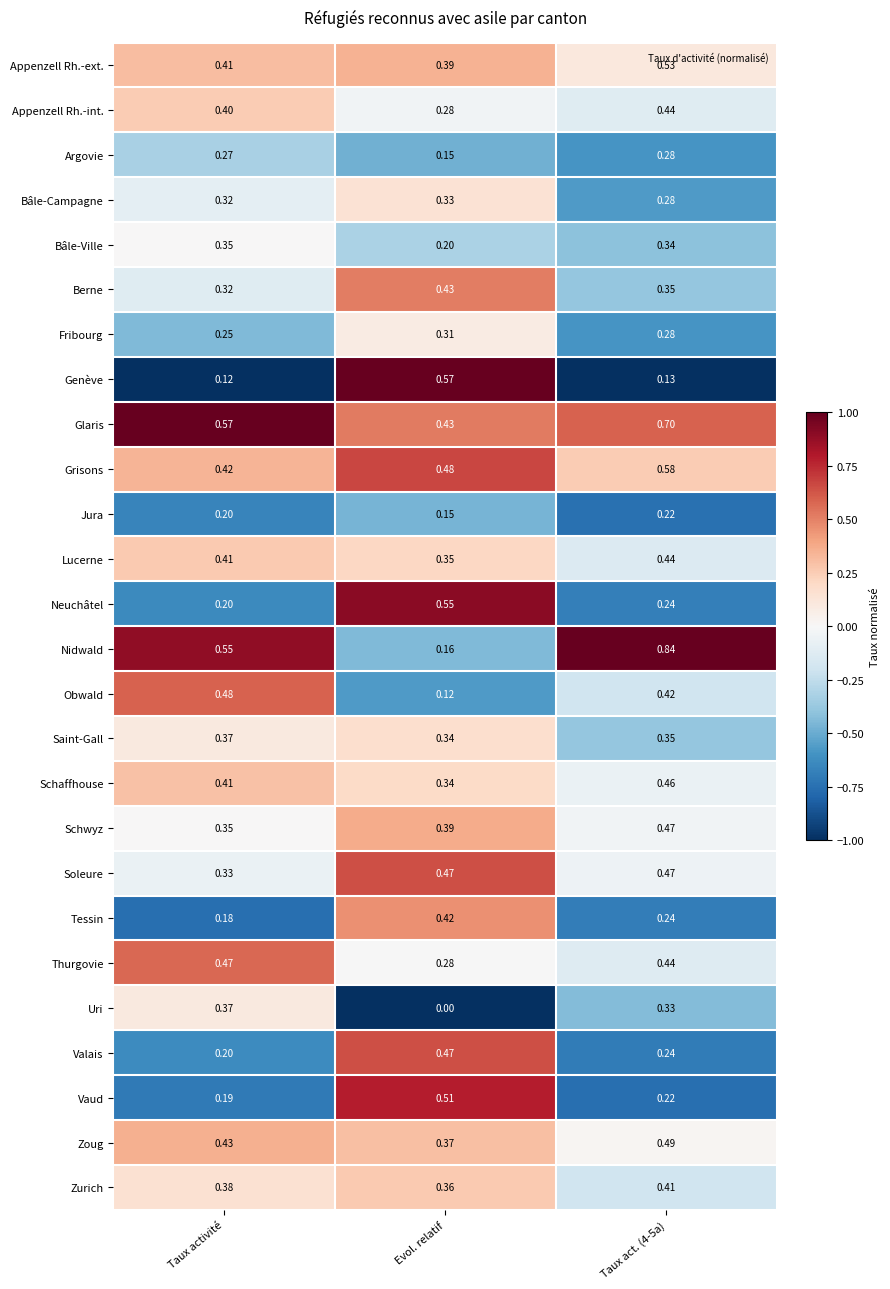

Which series has the widest spread of values?

Nidwald